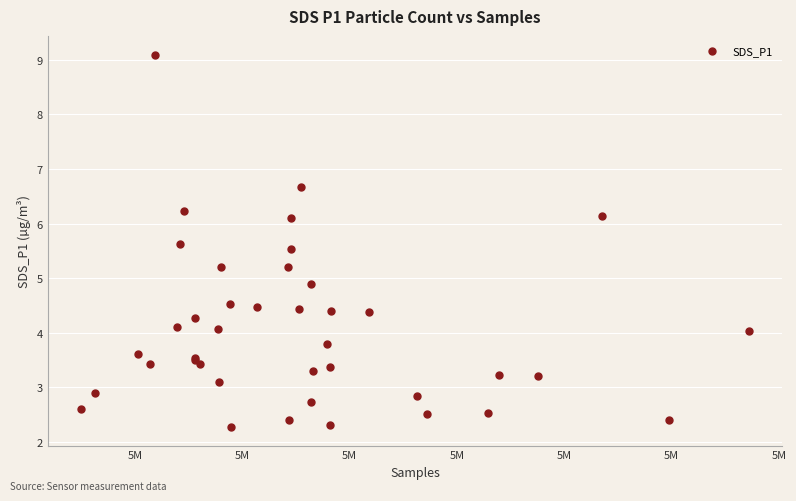

What Y value in the scatter plot is closest to 5?

4.9